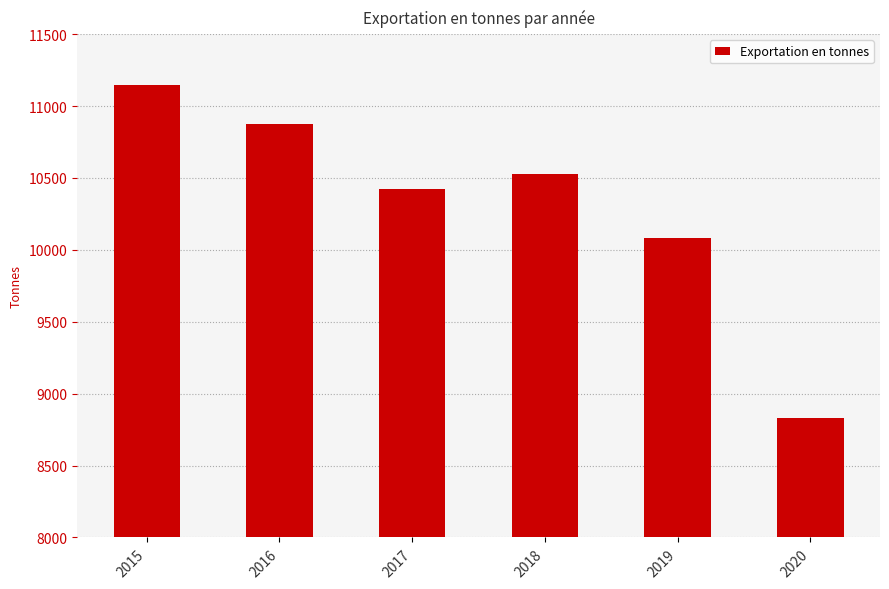

Reading right to left, extract all data points from this chart.

8832.2	10080.5	10525.1	10421.1	10872.8	11145.1